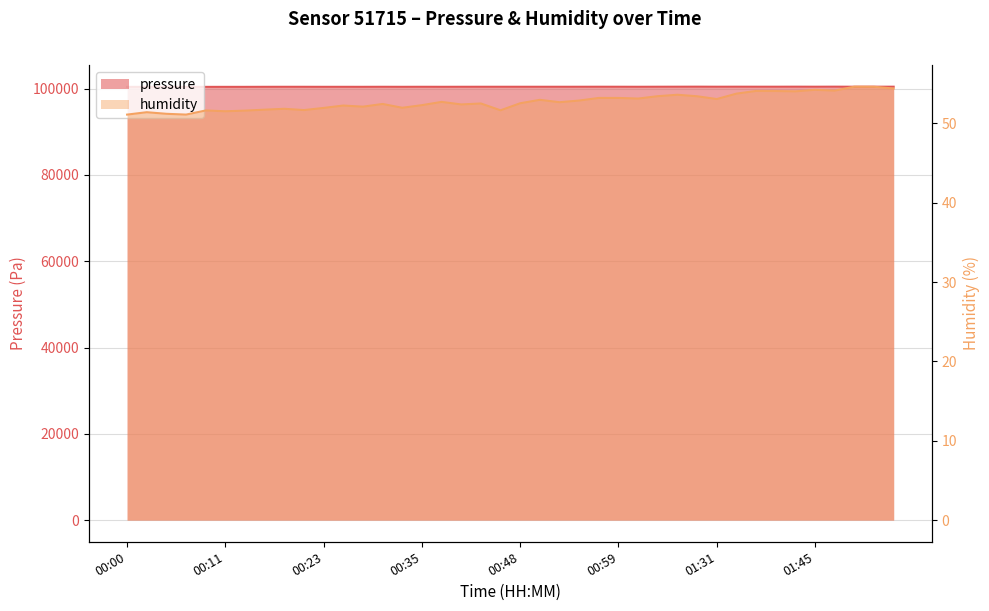

Rank the series by their maximum value, from lowest to highest.

humidity, pressure